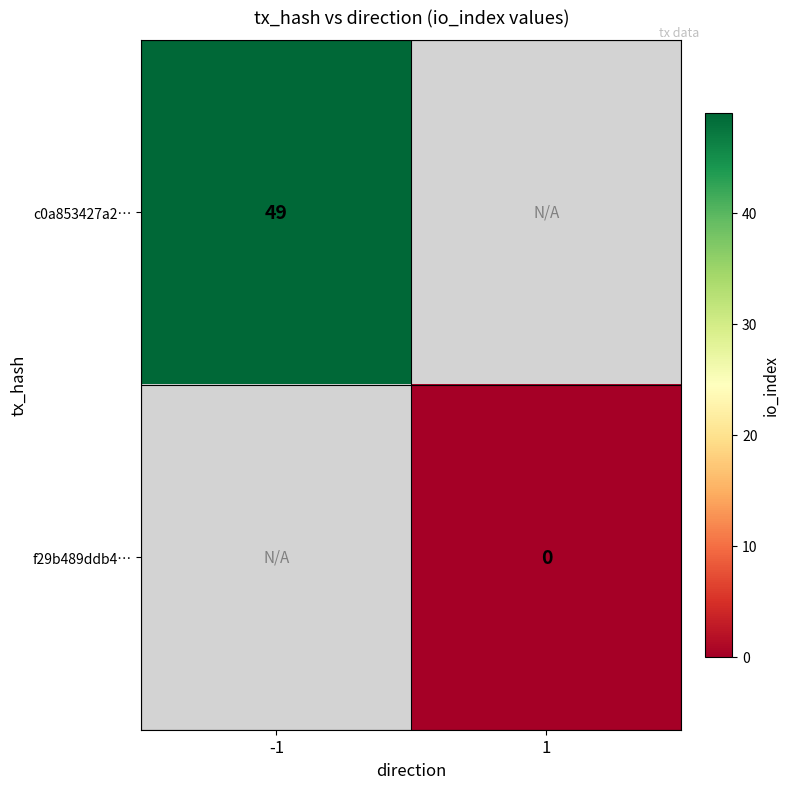

Rank the categories by f29b489ddb4… value from lowest to highest.

-1, 1